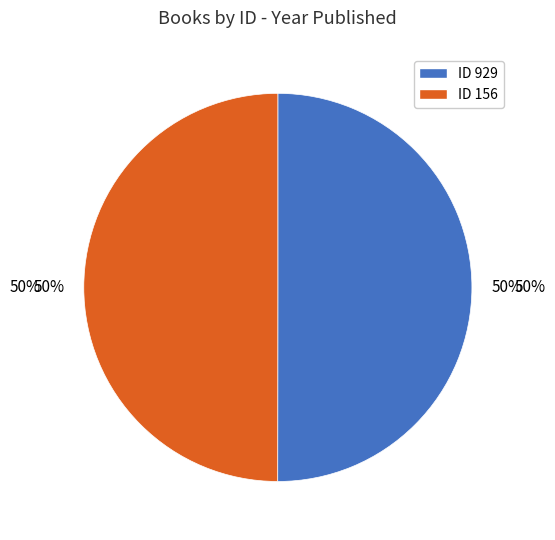

What percentage is NOT represented by 156?

50.0%